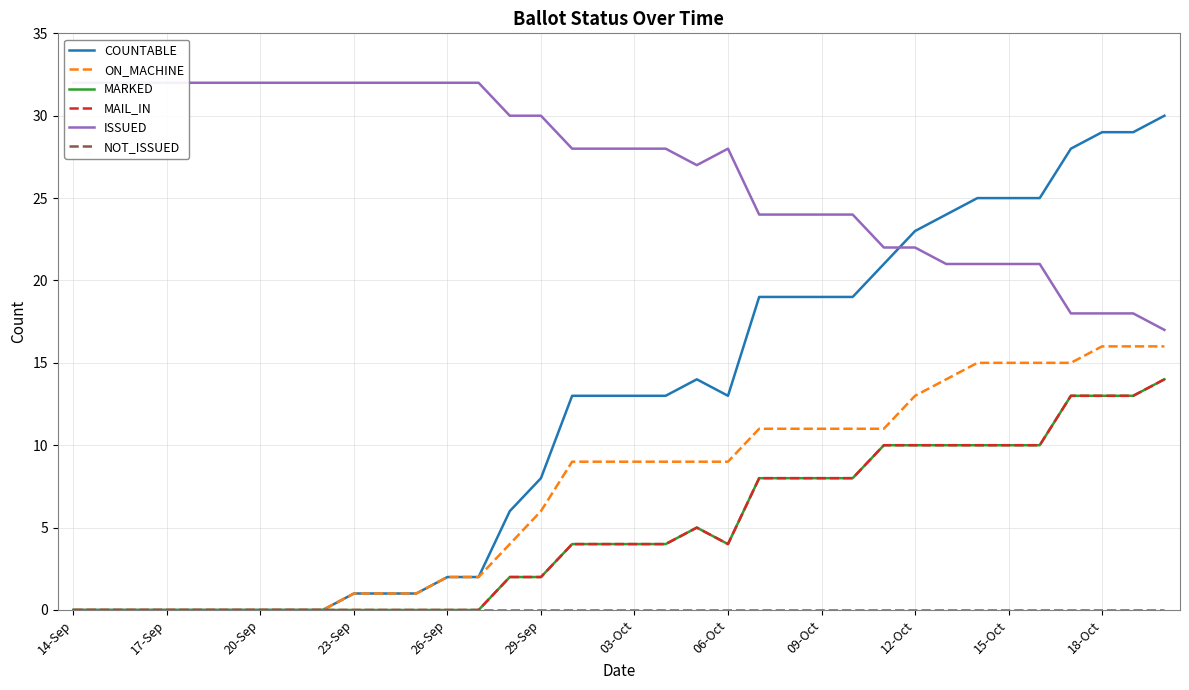

Rank the series at 14-Sep from highest to lowest value.

ISSUED, COUNTABLE, ON_MACHINE, MARKED, MAIL_IN, NOT_ISSUED